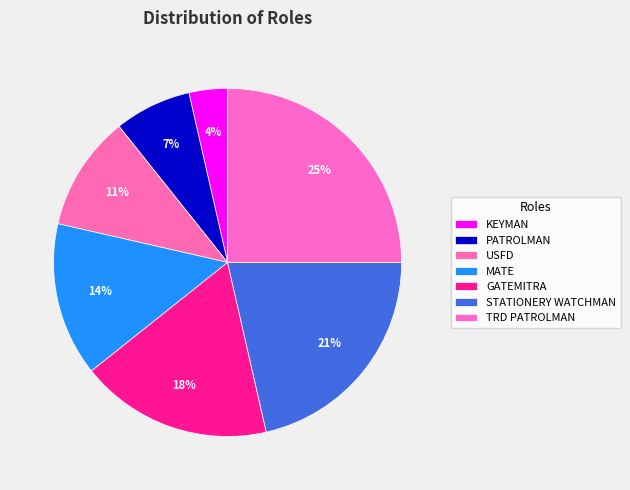

True or false: PATROLMAN accounts for 1% of the total.

False